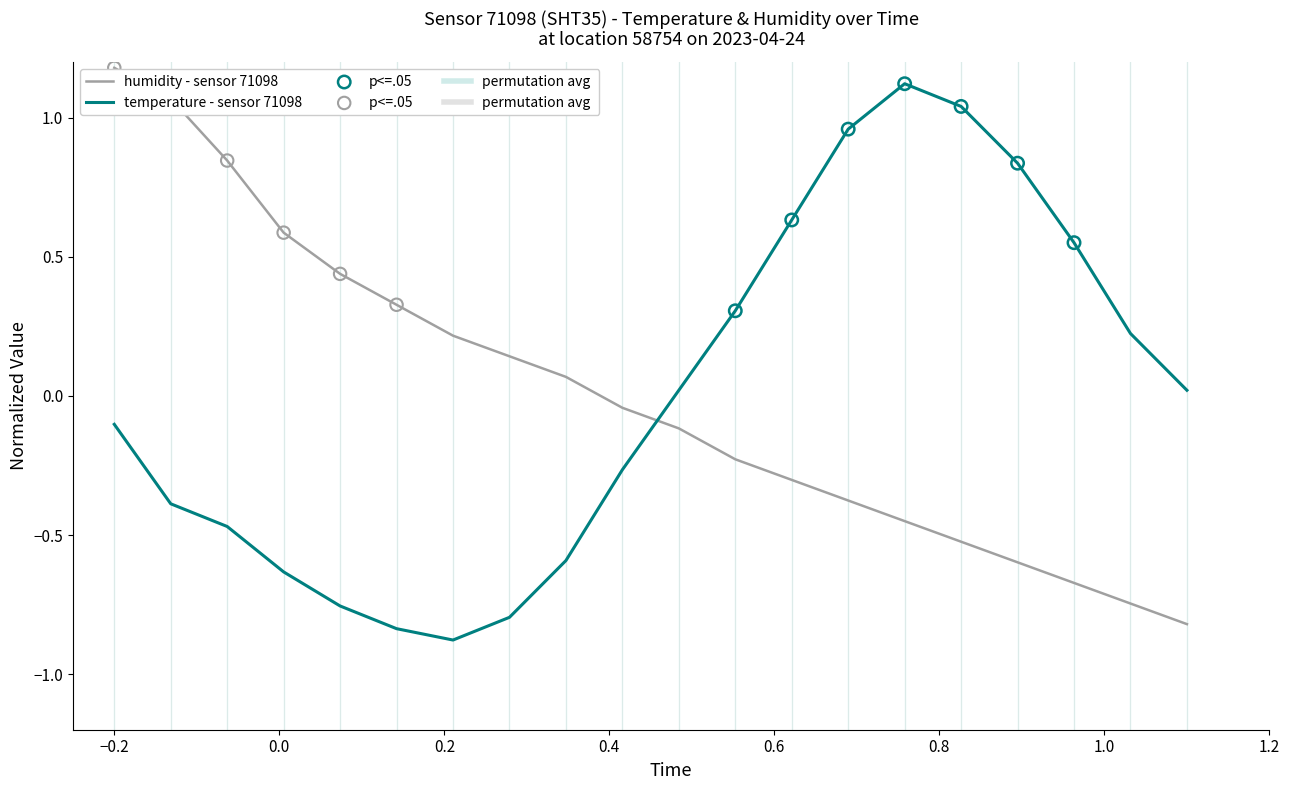

How many lines are shown in the chart?

2